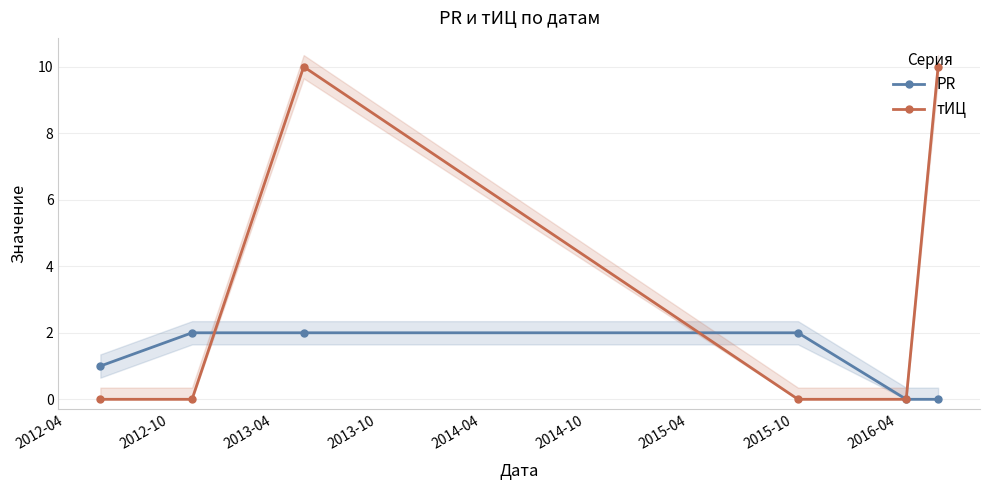

At how many categories does at least one series exceed 8?

2